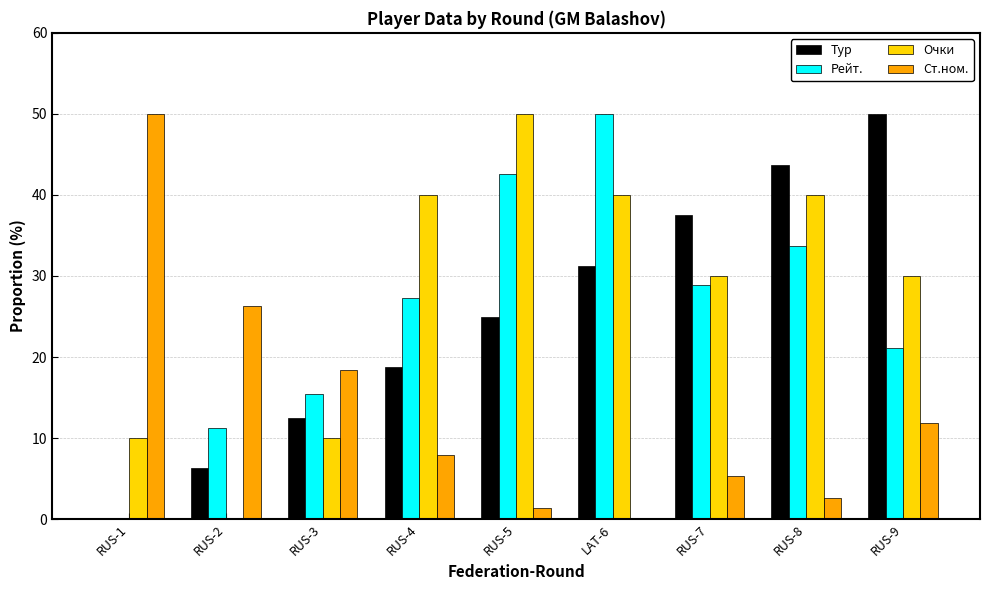

What is the sum of the Tур values at RUS-4 and RUS-5?

43.8